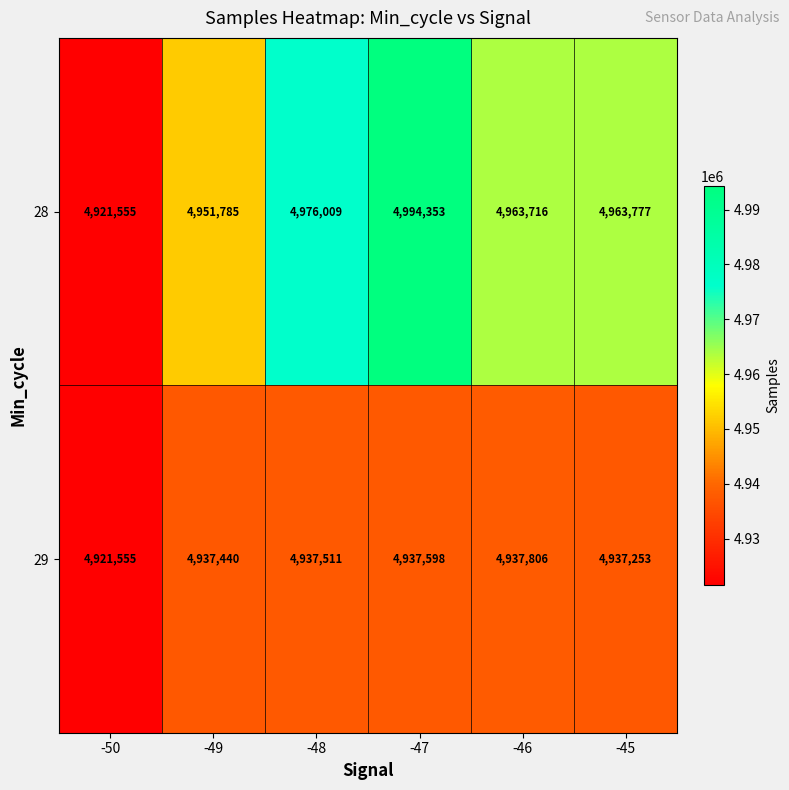

Which label corresponds to the largest value in the chart?

-47